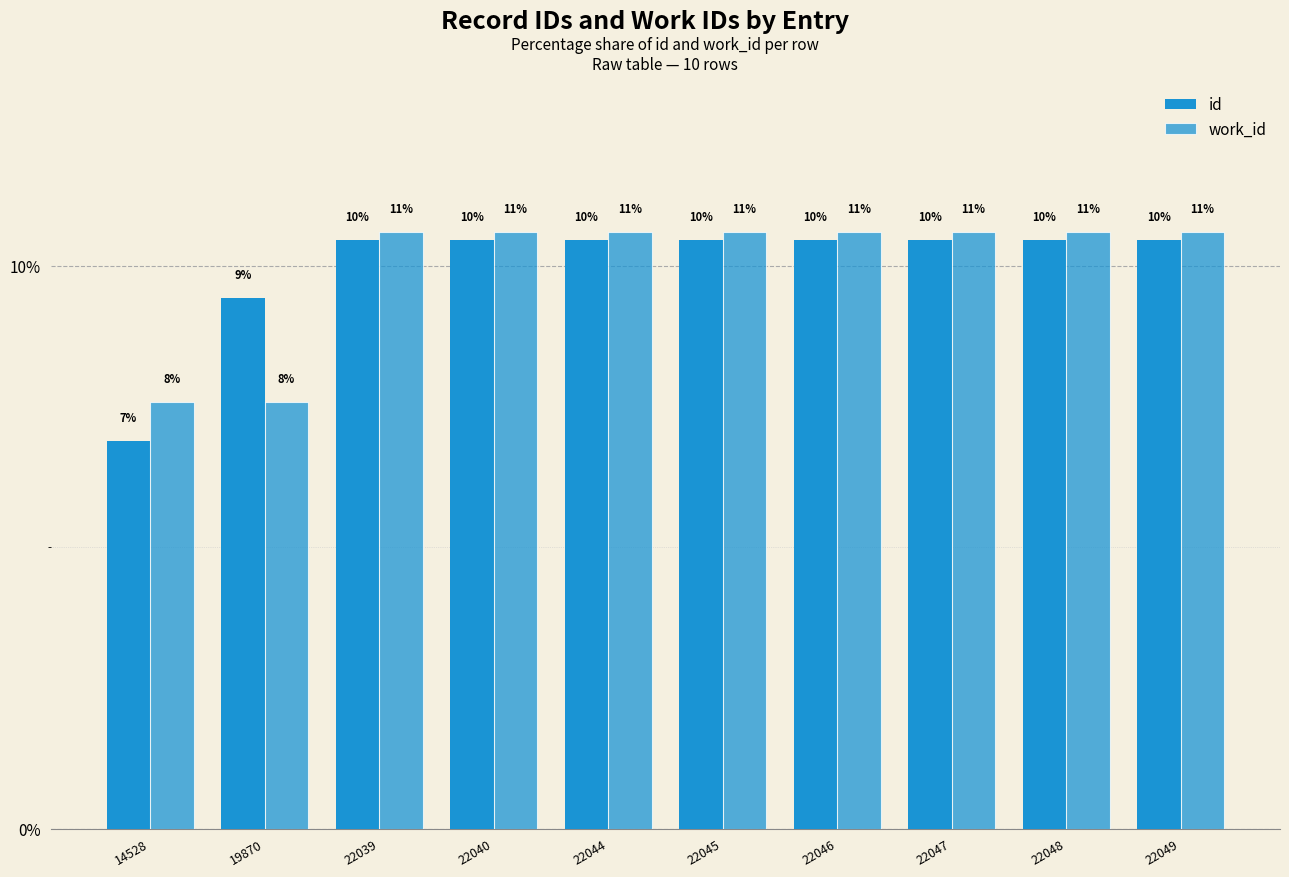

What is the difference between the maximum and minimum values in the work_id series?

3.0